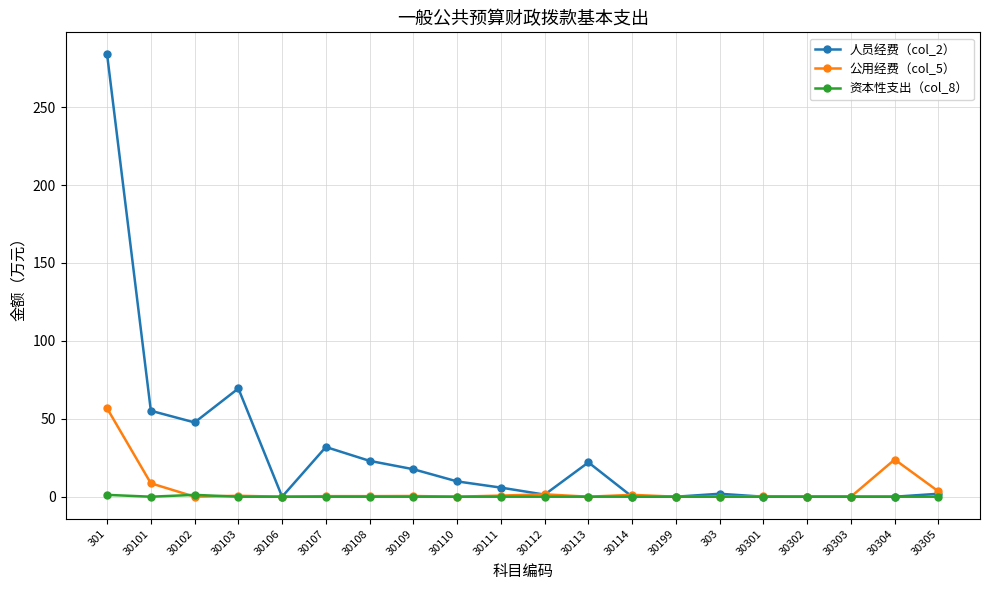

What are all the series names shown in the legend?

人员经费（col_2）, 公用经费（col_5）, 资本性支出（col_8）